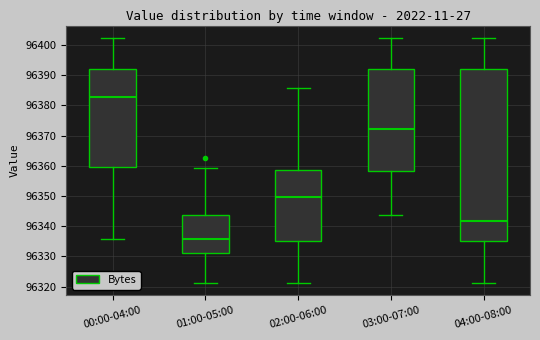

Which box's median line is the highest?

00:00-04:00